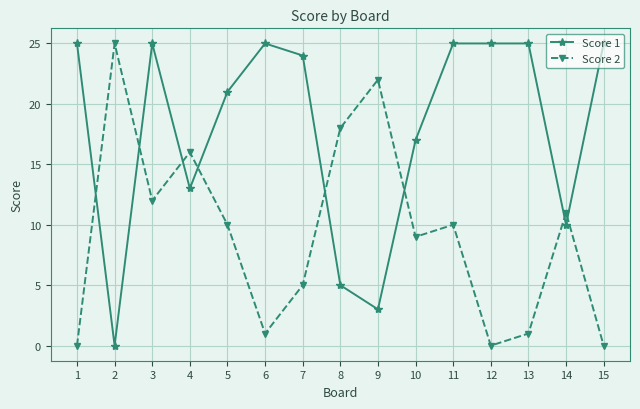

What is the value of the Score 1 point at the 10th from the left?

17